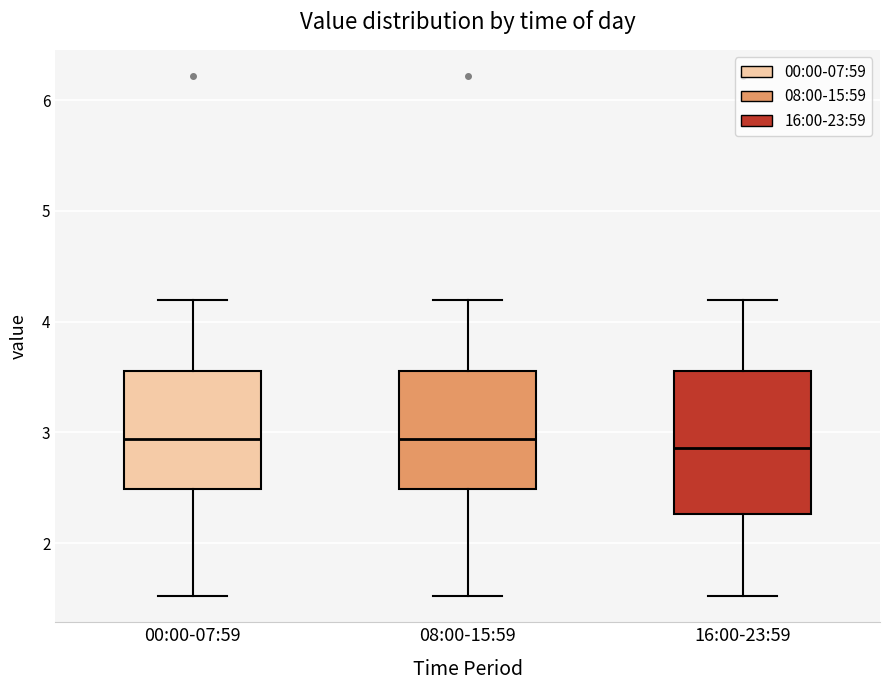

Reading left to right, read every box against the y-axis: the position of its median line, the range the box covers, and the ends of its whiskers. The values are not printed on the chart, so give them approximately, as read against the axis.

00:00-07:59: median 2.9, box 2.5 to 3.6, whiskers 1.5 to 4.2
08:00-15:59: median 2.9, box 2.5 to 3.6, whiskers 1.5 to 4.2
16:00-23:59: median 2.9, box 2.3 to 3.6, whiskers 1.5 to 4.2